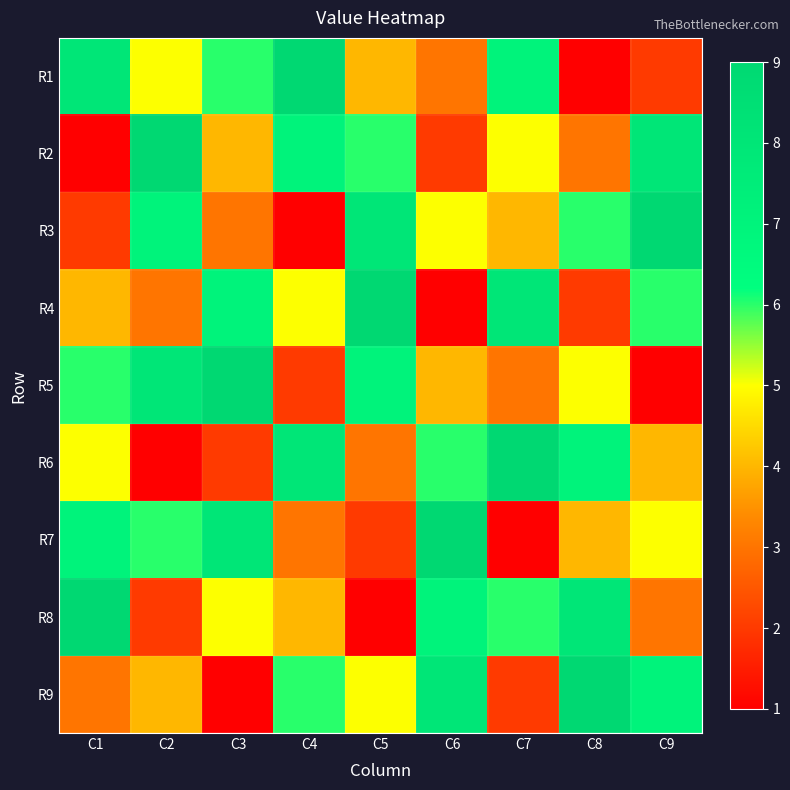

Reading right to left, extract all data points from this chart.

R1: C9=2	C8=1	C7=7	C6=3	C5=4	C4=9	C3=6	C2=5	C1=8
R2: C9=8	C8=3	C7=5	C6=2	C5=6	C4=7	C3=4	C2=9	C1=1
R3: C9=9	C8=6	C7=4	C6=5	C5=8	C4=1	C3=3	C2=7	C1=2
R4: C9=6	C8=2	C7=8	C6=1	C5=9	C4=5	C3=7	C2=3	C1=4
R5: C9=1	C8=5	C7=3	C6=4	C5=7	C4=2	C3=9	C2=8	C1=6
R6: C9=4	C8=7	C7=9	C6=6	C5=3	C4=8	C3=2	C2=1	C1=5
R7: C9=5	C8=4	C7=1	C6=9	C5=2	C4=3	C3=8	C2=6	C1=7
R8: C9=3	C8=8	C7=6	C6=7	C5=1	C4=4	C3=5	C2=2	C1=9
R9: C9=7	C8=9	C7=2	C6=8	C5=5	C4=6	C3=1	C2=4	C1=3